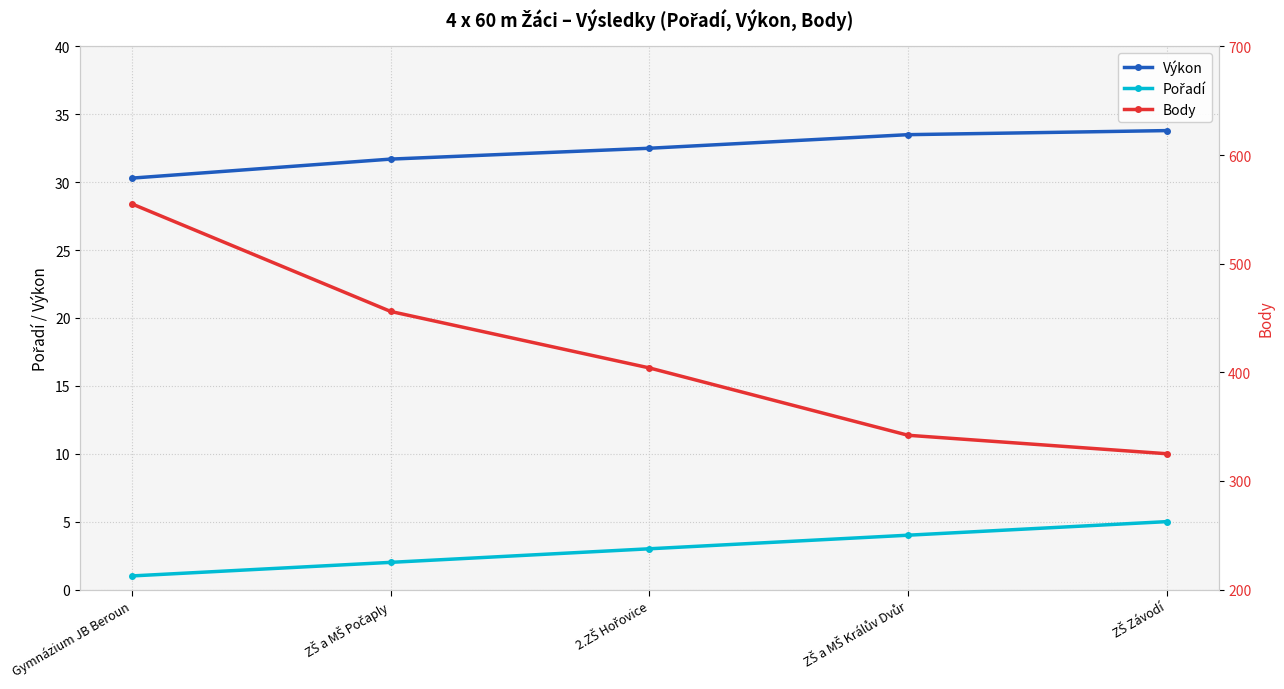

Is the value of Pořadí at Gymnázium JB Beroun greater than the value of Výkon at ZŠ a MŠ Počaply?

No